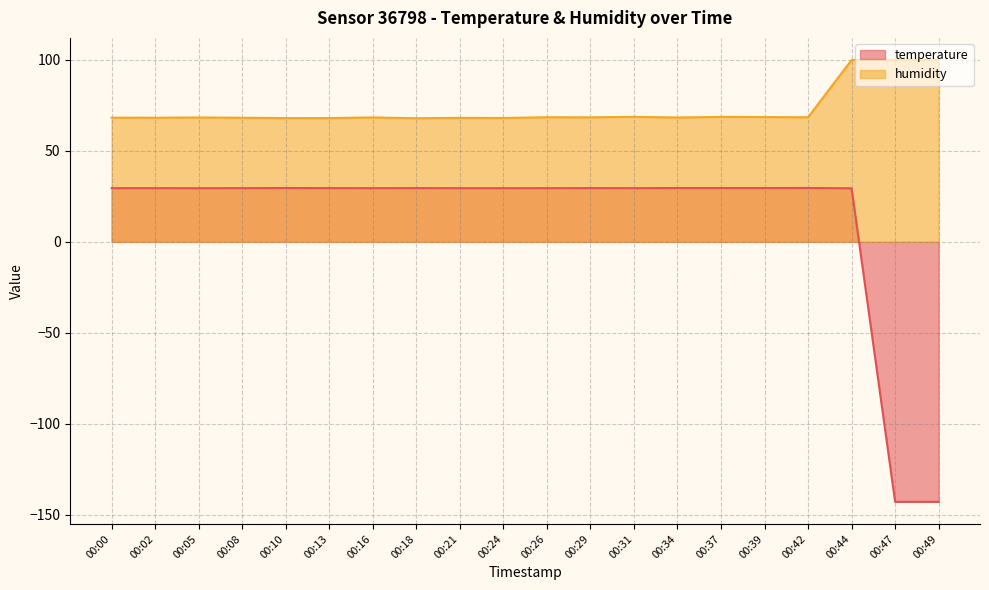

True or false: temperature and humidity intersect in this chart.

False